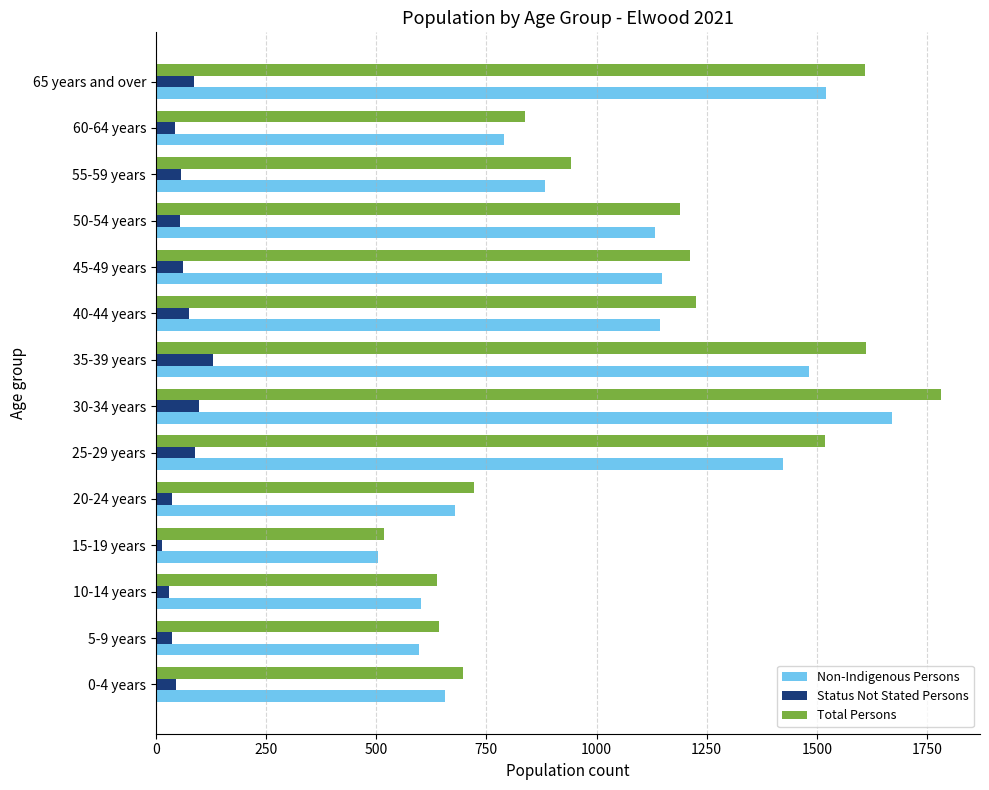

Rank the series by their maximum value, from lowest to highest.

Status Not Stated Persons, Non-Indigenous Persons, Total Persons